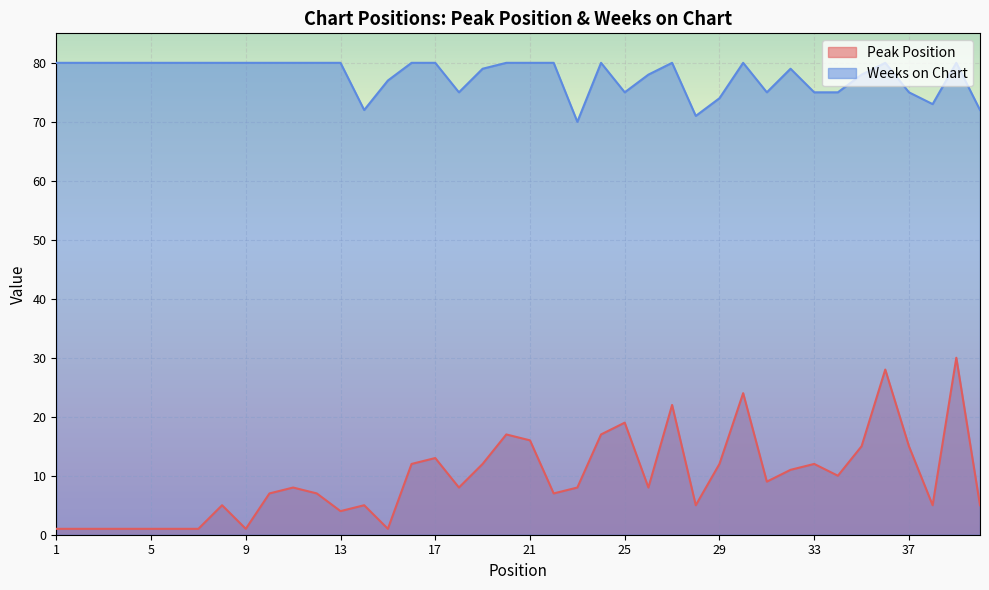

What value does the Weeks on Chart series have at 20?

80